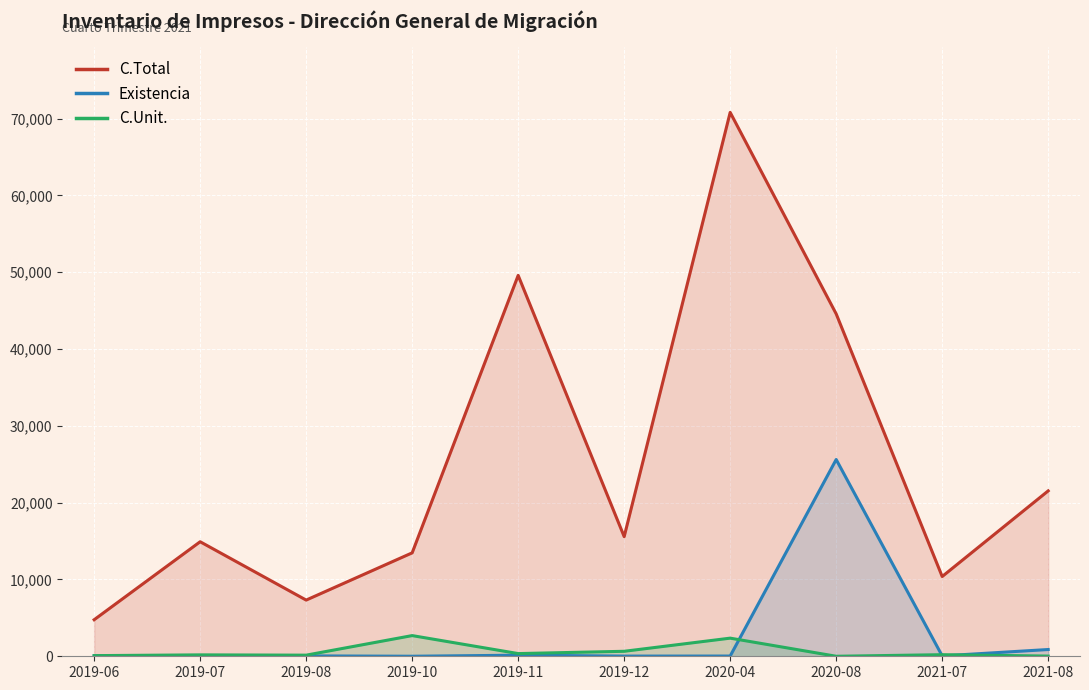

What is the maximum value shown in the chart?

70800.0